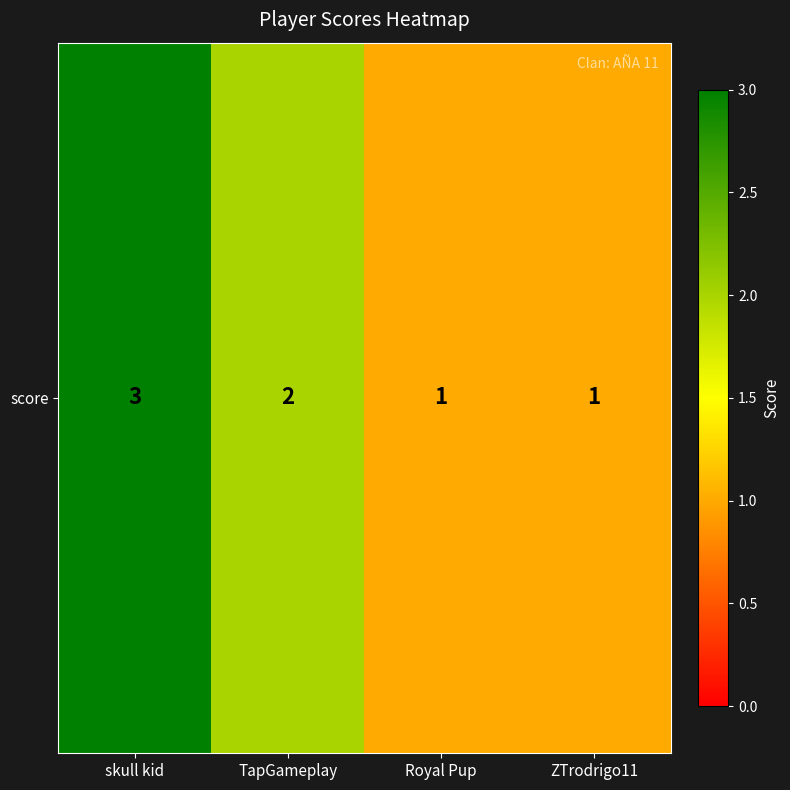

What is the difference between the values at skull kid and TapGameplay?

1